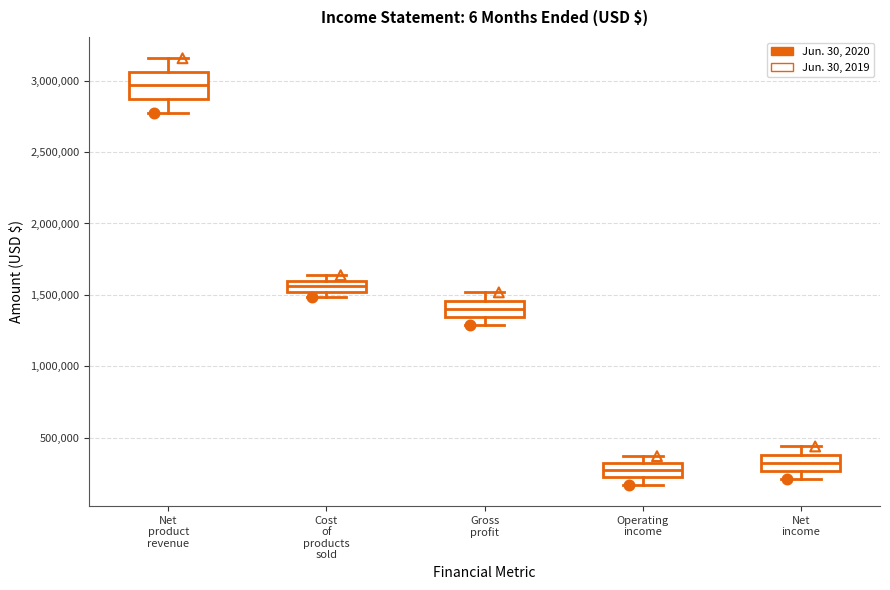

Reading left to right, read every box against the y-axis: the position of its median line, the range the box covers, and the ends of its whiskers. The values are not printed on the chart, so give them approximately, as read against the axis.

Net product revenue: median 2950000, box 2850000 to 3050000, whiskers 2800000 to 3150000
Cost of products sold: median 1550000, box 1500000 to 1600000, whiskers 1500000 (just below the box's lower edge) to 1650000
Gross profit: median 1400000, box 1350000 to 1450000, whiskers 1300000 to 1500000
Operating income: median 250000, box 200000 to 300000, whiskers 150000 to 350000
Net income: median 300000, box 250000 to 400000, whiskers 200000 to 450000